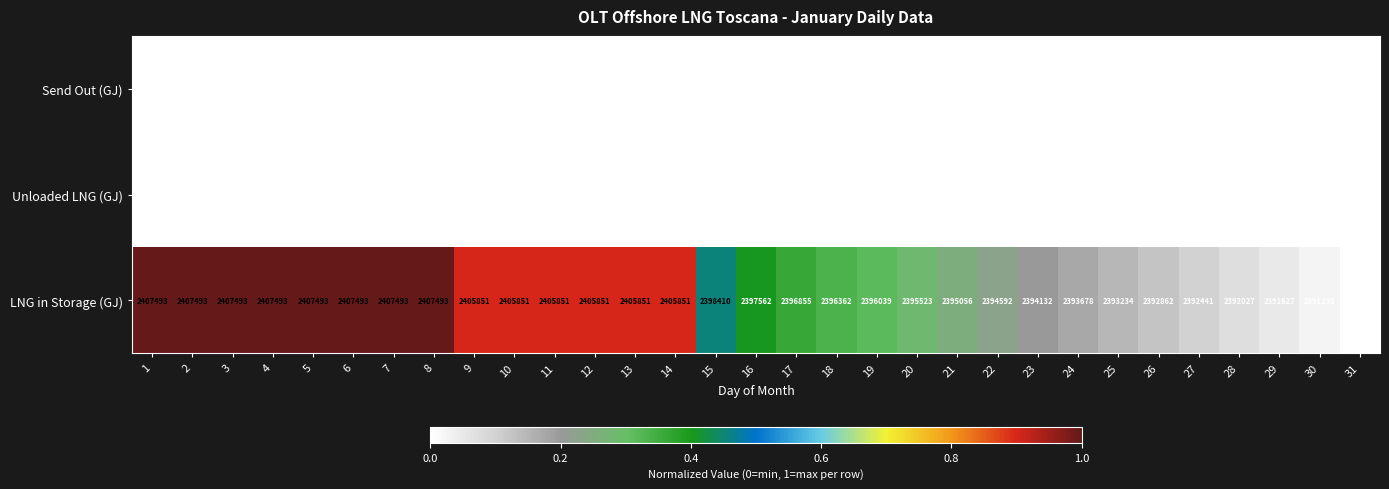

What is the spread (max minus min) of values at 27?

2392441